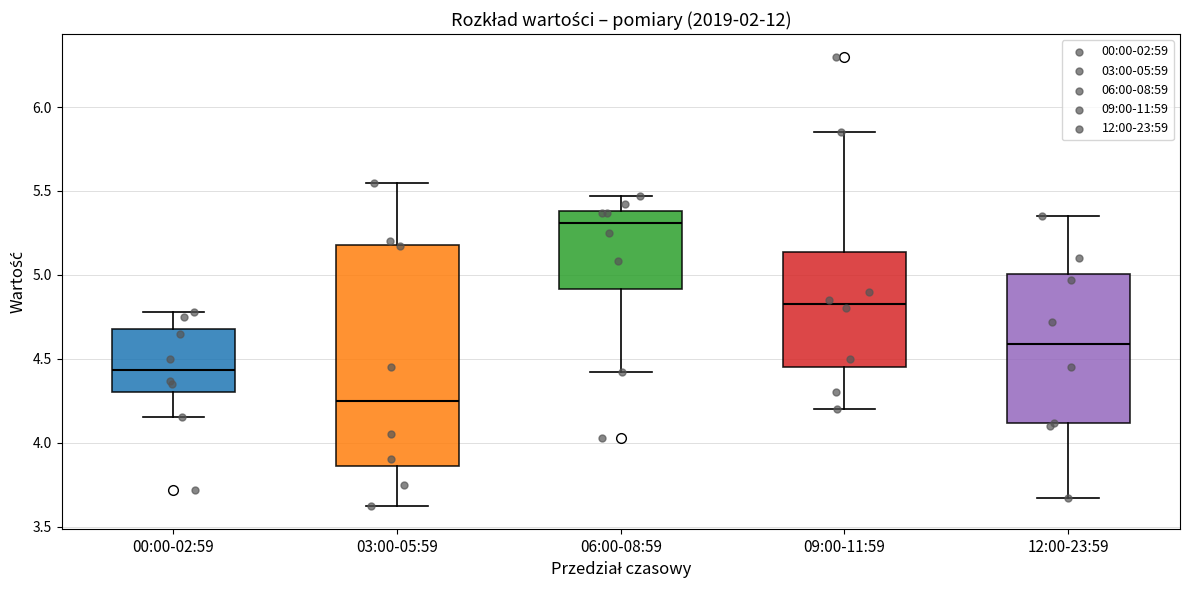

Reading left to right, transcribe this box plot: for each box, give where its median line is, the range the box spans, and where its two whiskers end, as read against the y-axis. The values are not printed on the chart, so give them approximately, as read against the axis.

00:00-02:59: median 4.45, box 4.30 to 4.70, whiskers 4.15 to 4.80
03:00-05:59: median 4.25, box 3.85 to 5.20, whiskers 3.60 to 5.55
06:00-08:59: median 5.30, box 4.90 to 5.40, whiskers 4.40 to 5.45
09:00-11:59: median 4.85, box 4.45 to 5.15, whiskers 4.20 to 5.85
12:00-23:59: median 4.60, box 4.10 to 5.00, whiskers 3.65 to 5.35